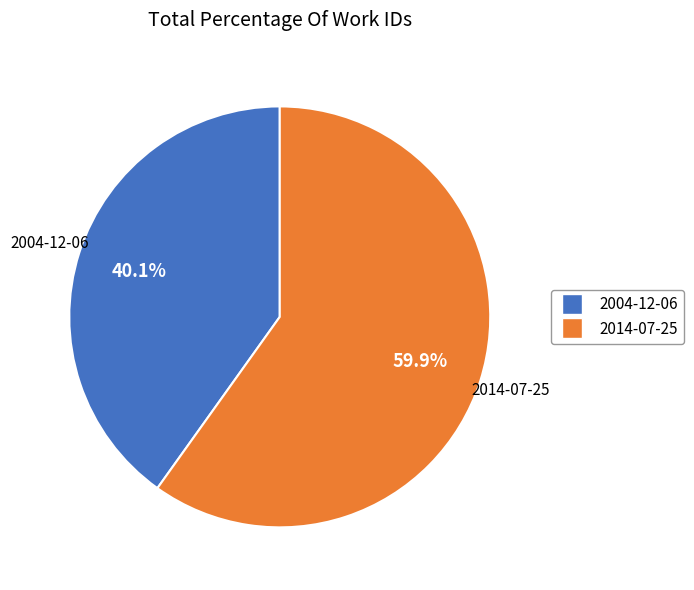

To the nearest percent, what is the combined percentage of 2014-07-25 and 2004-12-06?

100%